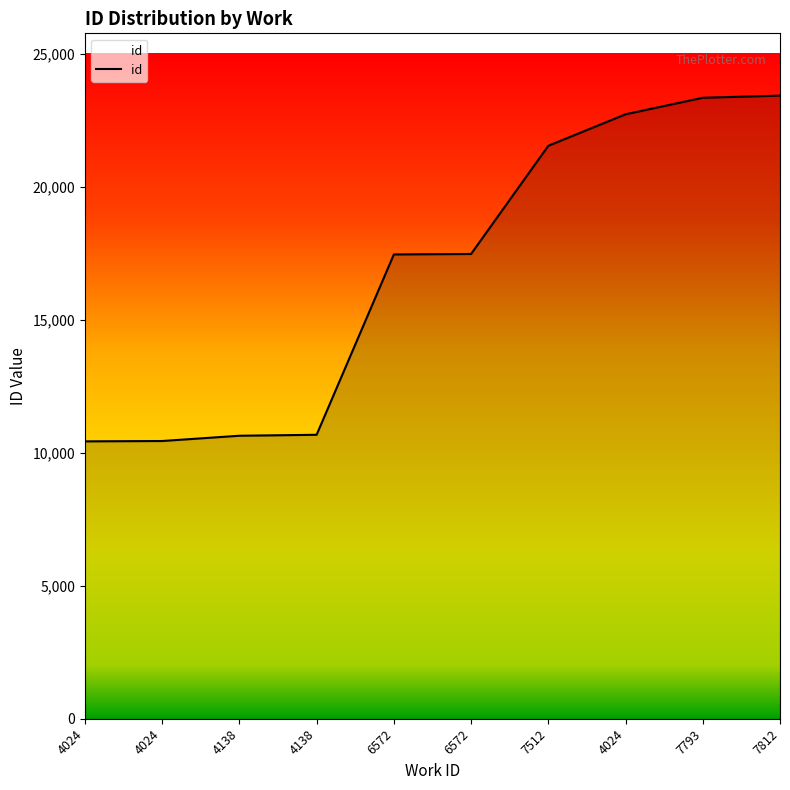

What is the change in value from 6572 to 4024?

+5251